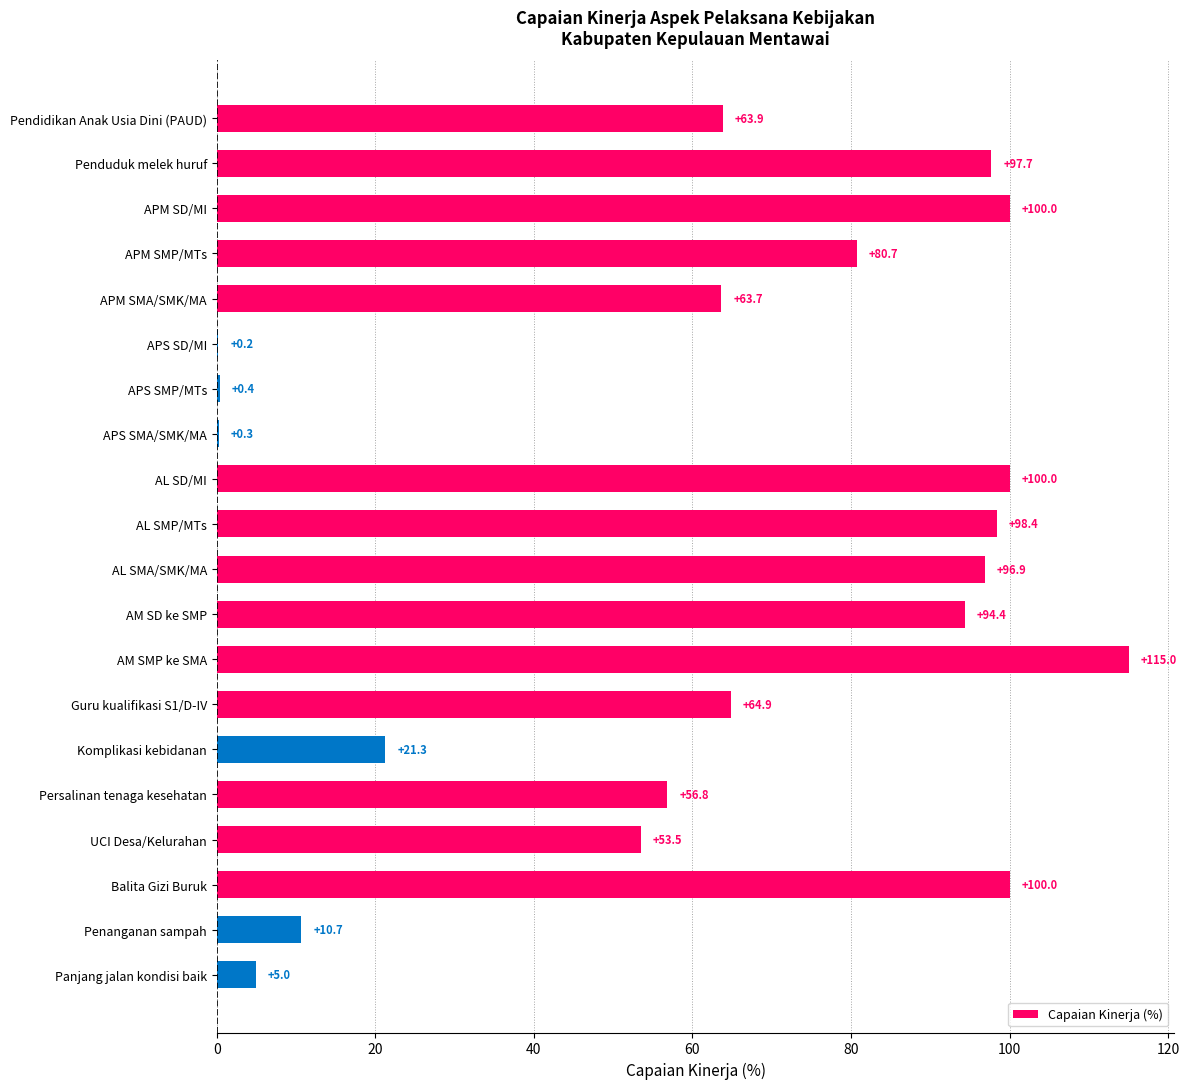

Count the number of categories in the chart.

20